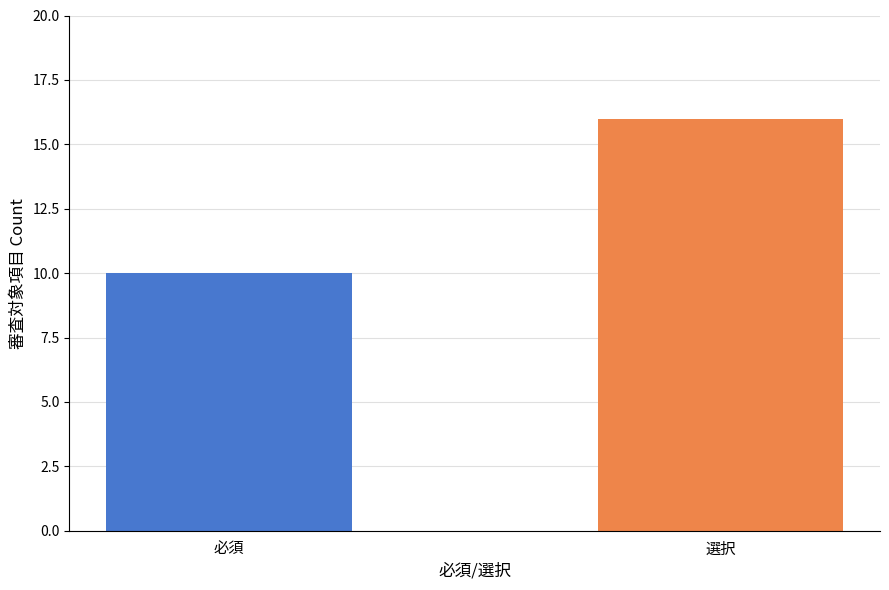

What is the maximum value shown in the chart?

16